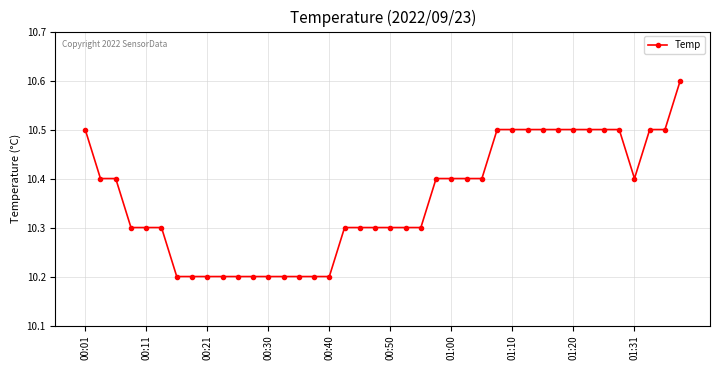

What is the difference between the maximum and minimum values?

0.4